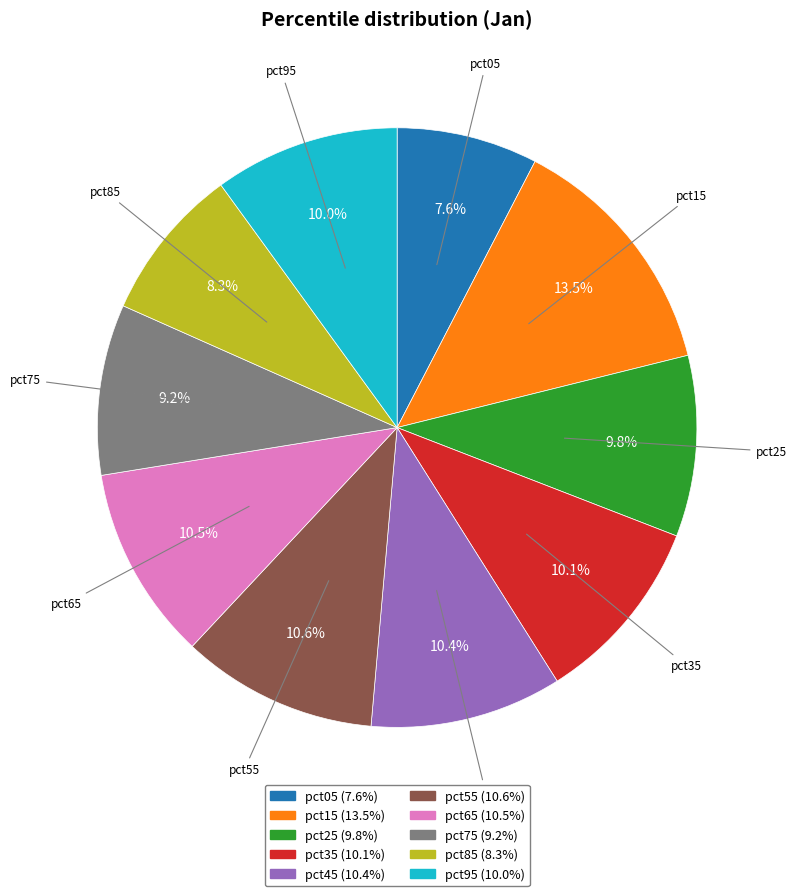

Is there a majority slice in this chart?

No